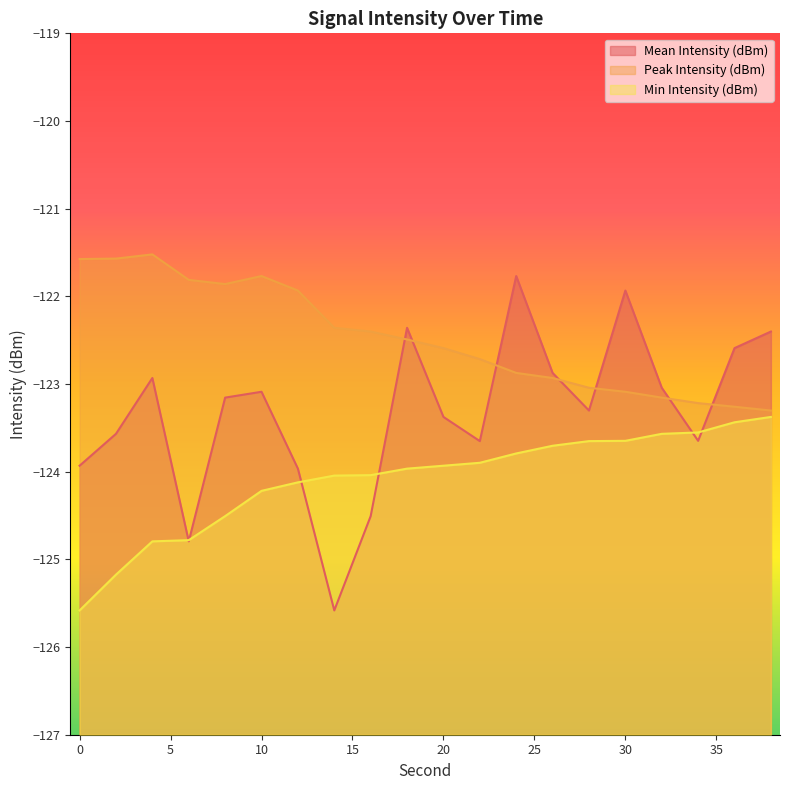

Reading left to right, list all the values displayed in this chart.

Mean Intensity (dBm): -123.9	-123.6	-122.9	-124.8	-123.2	-123.1	-124.0	-125.6	-124.5	-122.4	-123.4	-123.7	-121.8	-122.9	-123.3	-121.9	-123.0	-123.6	-122.6	-122.4
Peak Intensity (dBm): -121.6	-121.6	-121.5	-121.8	-121.9	-121.8	-121.9	-122.4	-122.4	-122.5	-122.6	-122.7	-122.9	-122.9	-123.0	-123.1	-123.2	-123.2	-123.3	-123.3
Min Intensity (dBm): -125.6	-125.2	-124.8	-124.8	-124.5	-124.2	-124.1	-124.0	-124.0	-124.0	-123.9	-123.9	-123.8	-123.7	-123.7	-123.6	-123.6	-123.6	-123.4	-123.4